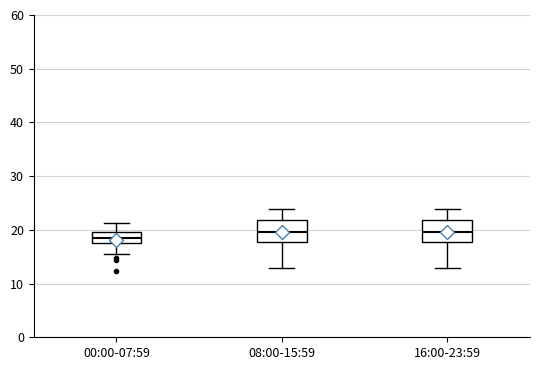

Where does the lower whisker of the box for 00:00-07:59 end on the y-axis? The values are not printed on the chart, so give them approximately, as read against the axis.

16